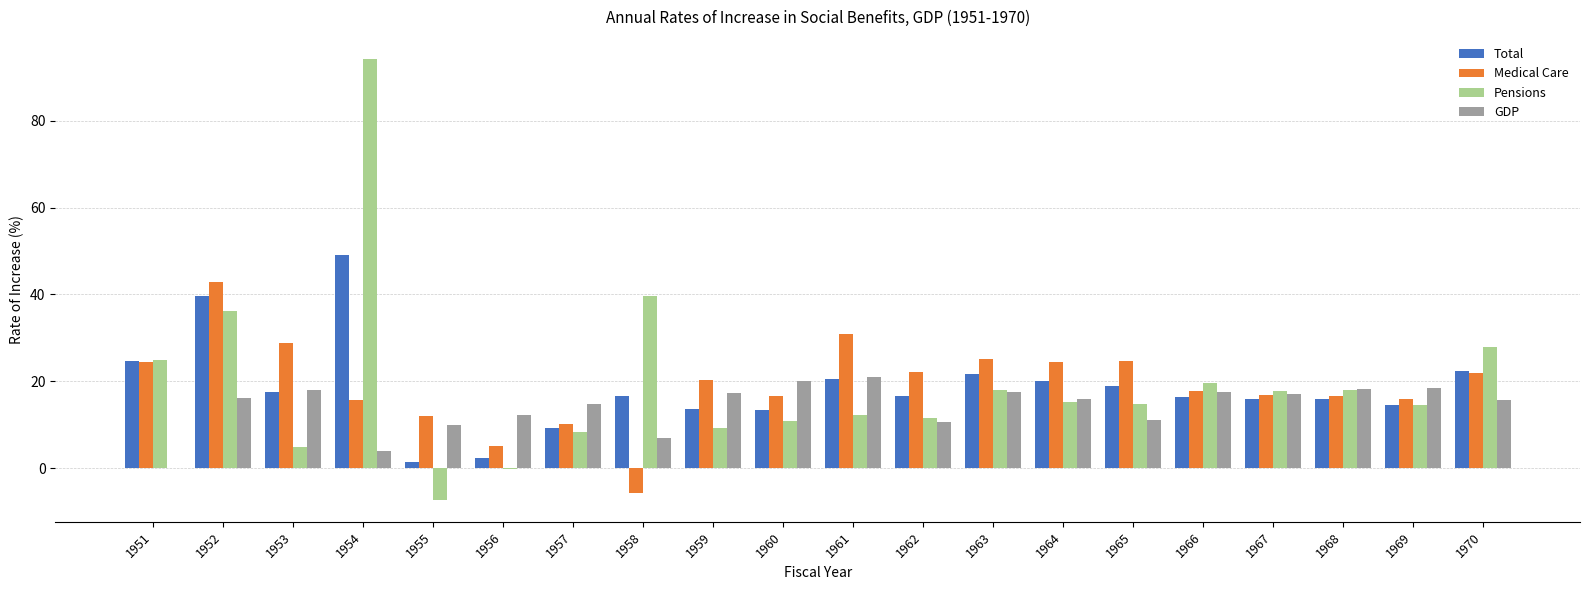

Which label corresponds to the largest value in the chart?

1954